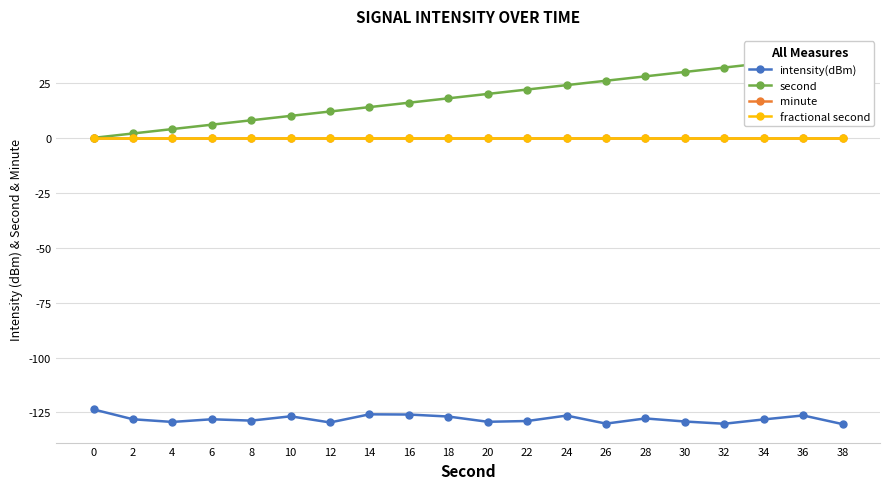

At which category is the sum across all series the highest?

36